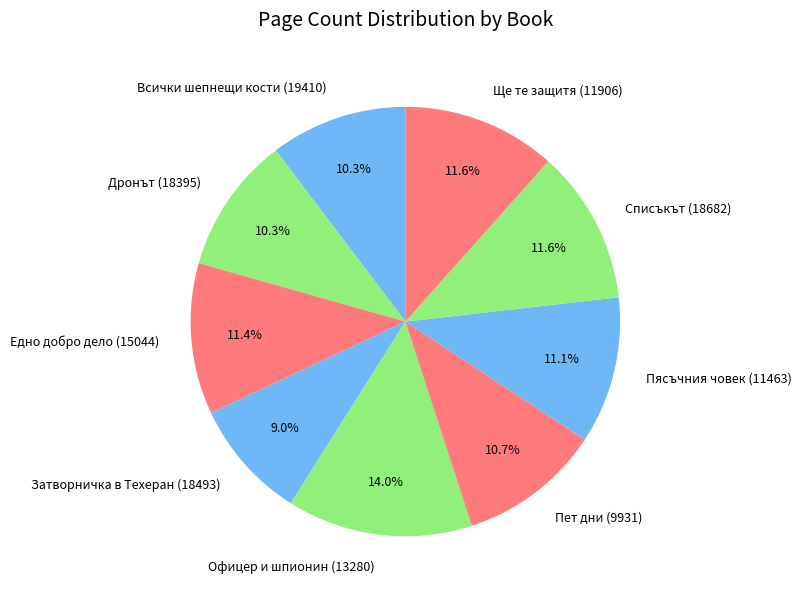

To the nearest percent, what is the difference between the largest and smallest slice percentages?

5%